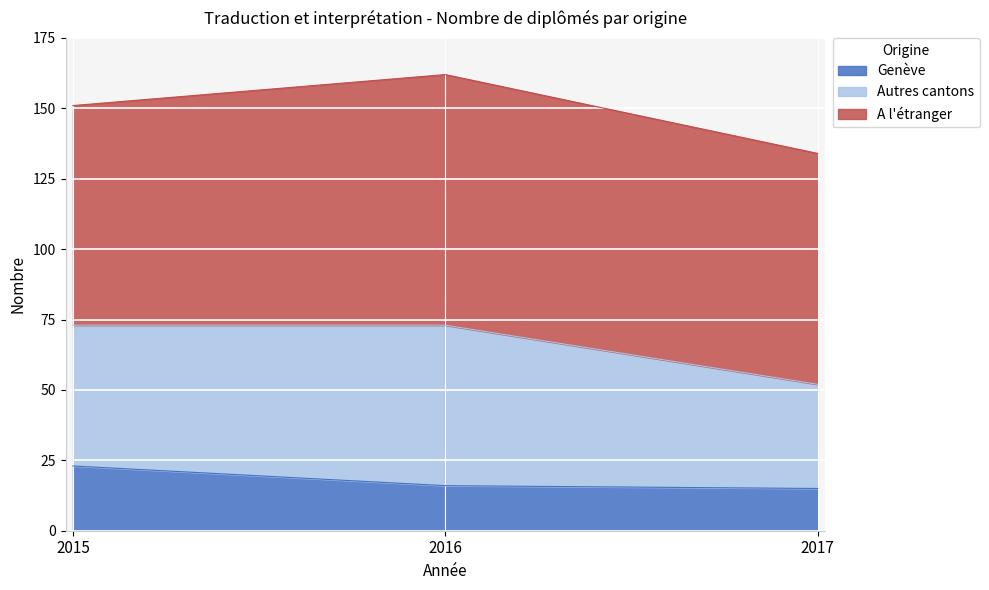

What is the lowest value of the Genève series?

15